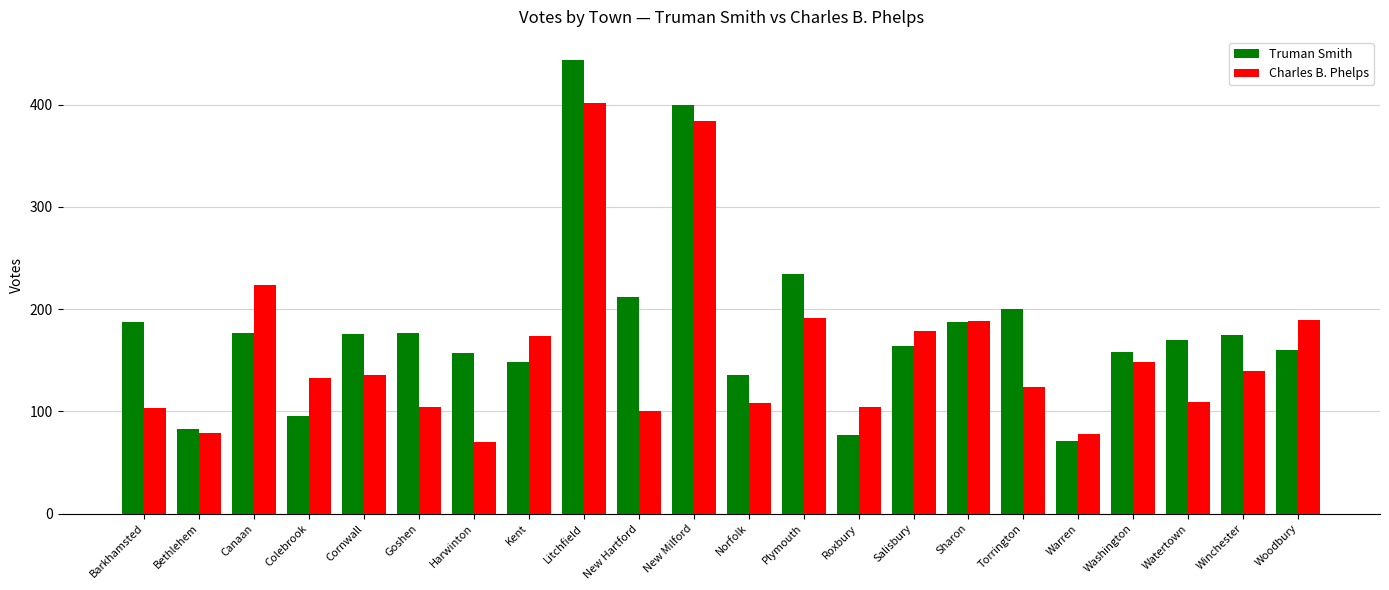

What is the difference between the second highest and minimum values in the Truman Smith series?

329